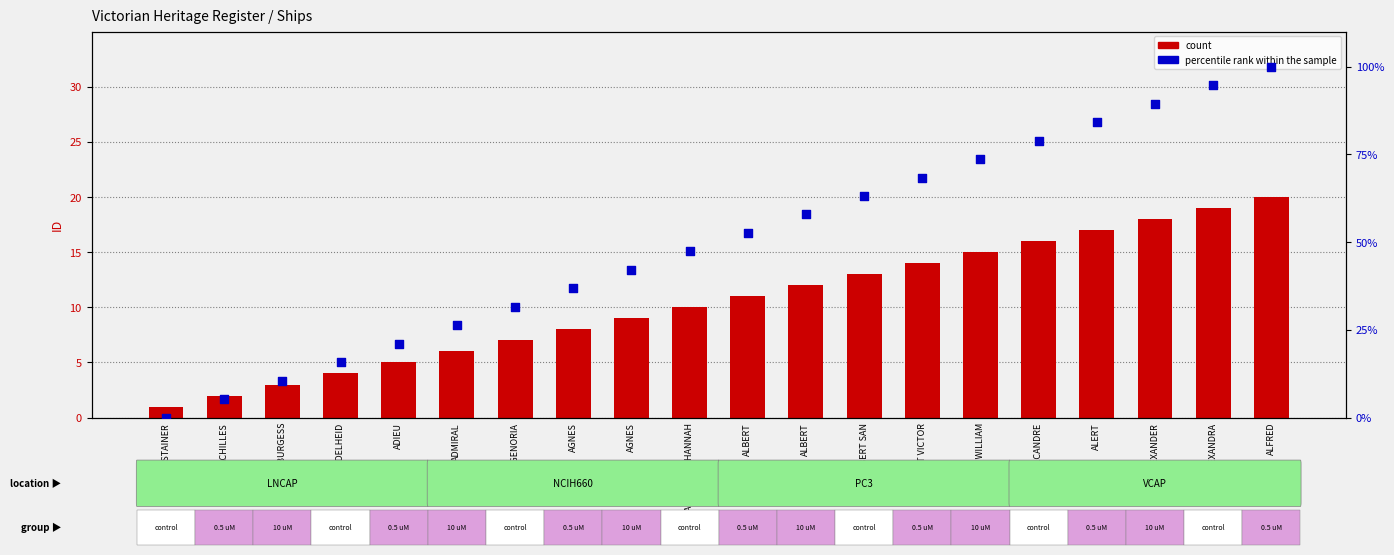

At which category is the sum across all series the highest?

ALFRED